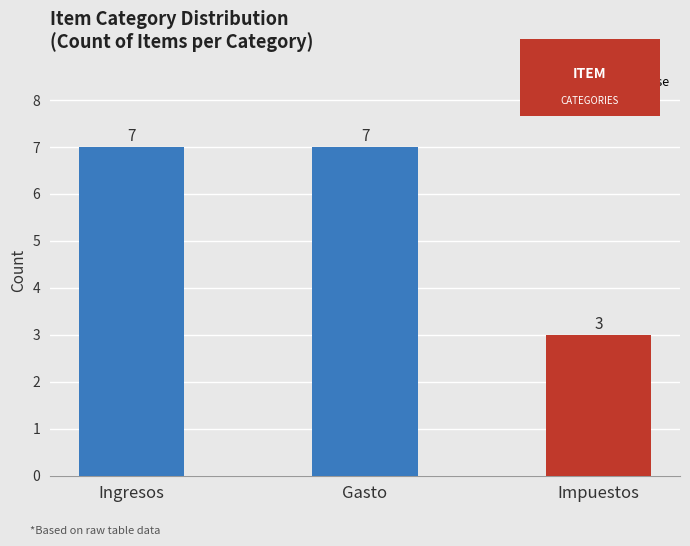

What is the label of the 3rd bar from the left?

Impuestos